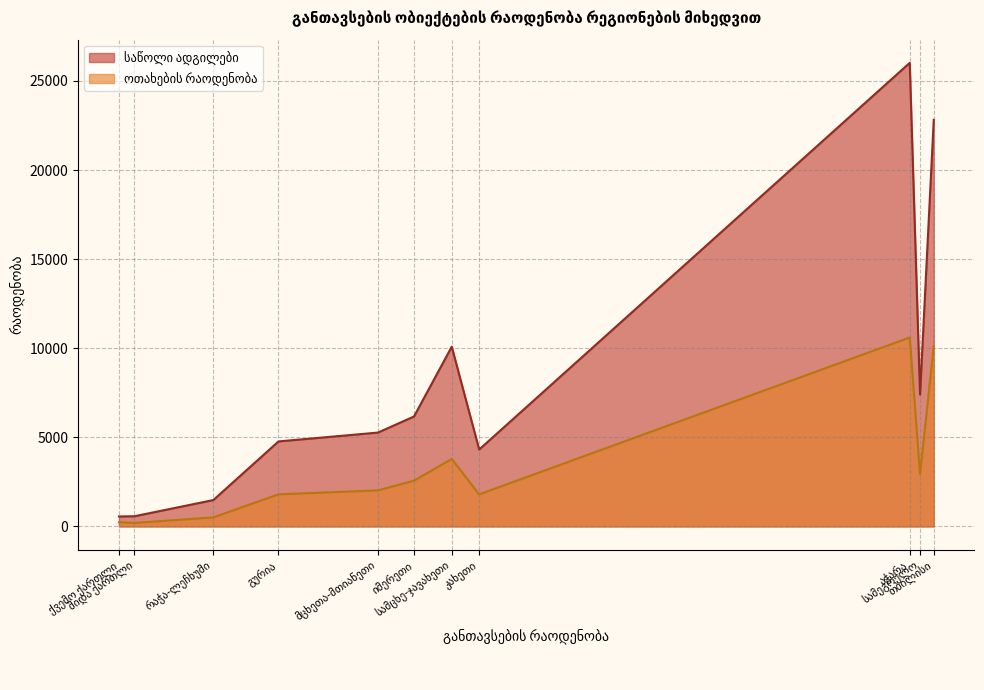

Is it true that ოთახების რაოდენობა equals 2940 at სამეგრელო?

True